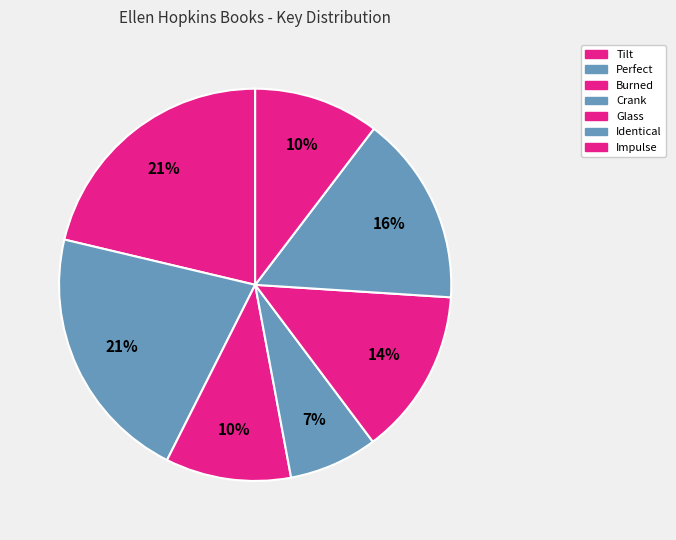

Is the sum of Burned and Glass greater than half?

No